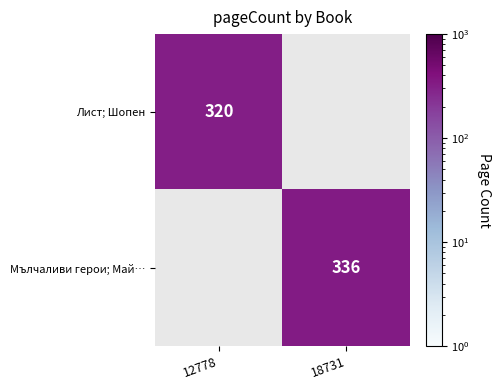

Is it true that Мълчаливи герои; Май… equals 336 at 18731?

True